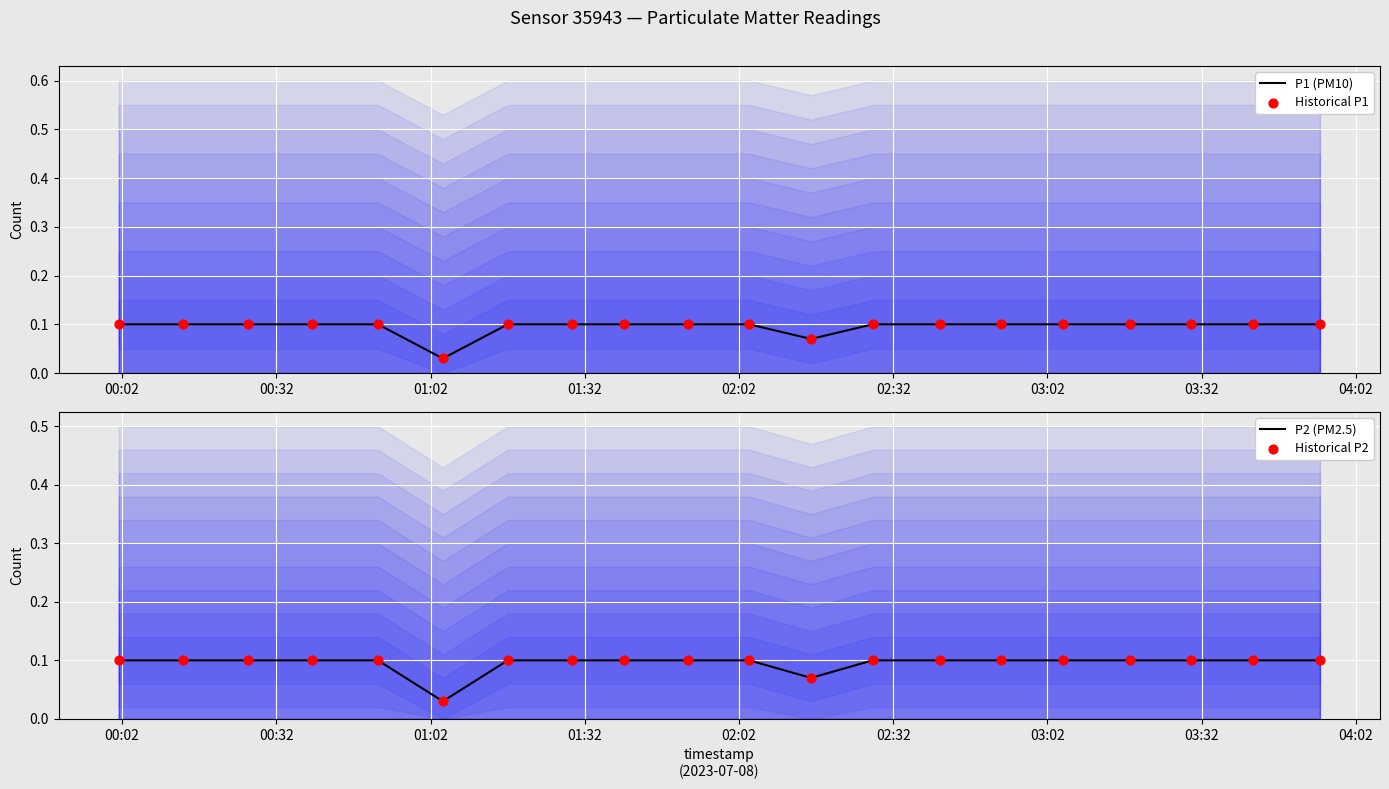

Is the value of P1 (PM10) at 03:02 greater than the value of P2 (PM2.5) at 10?

No